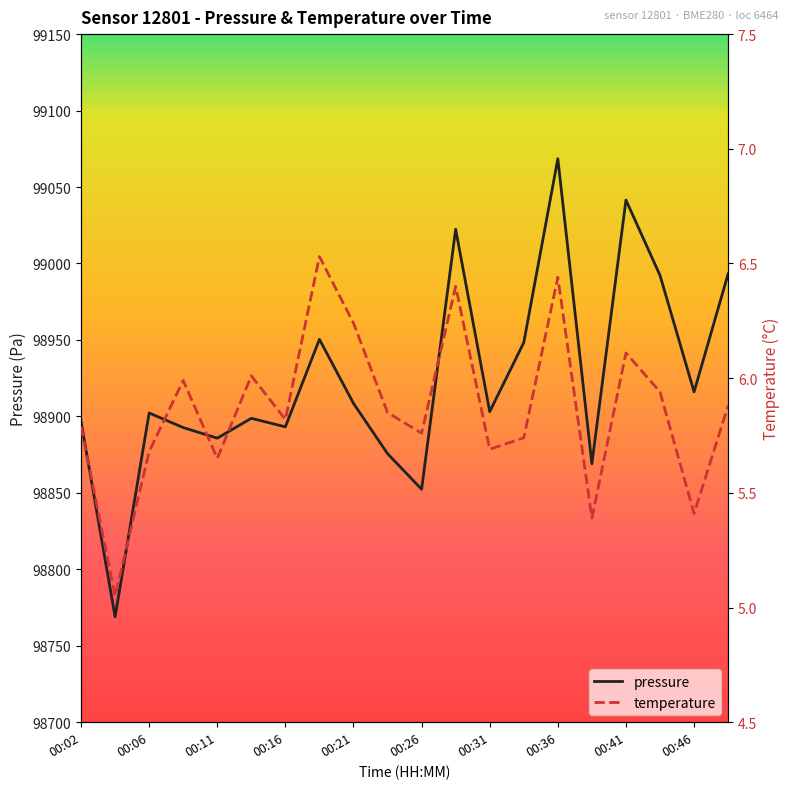

True or false: pressure has a value of 98768.9 at 00:04.

True